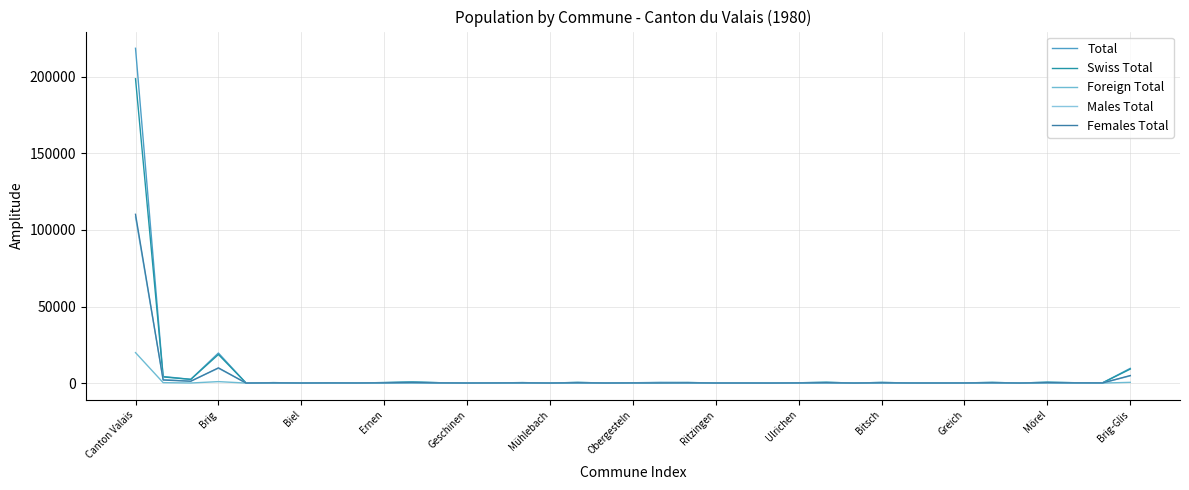

Is this an area chart (filled region under the line)?

No